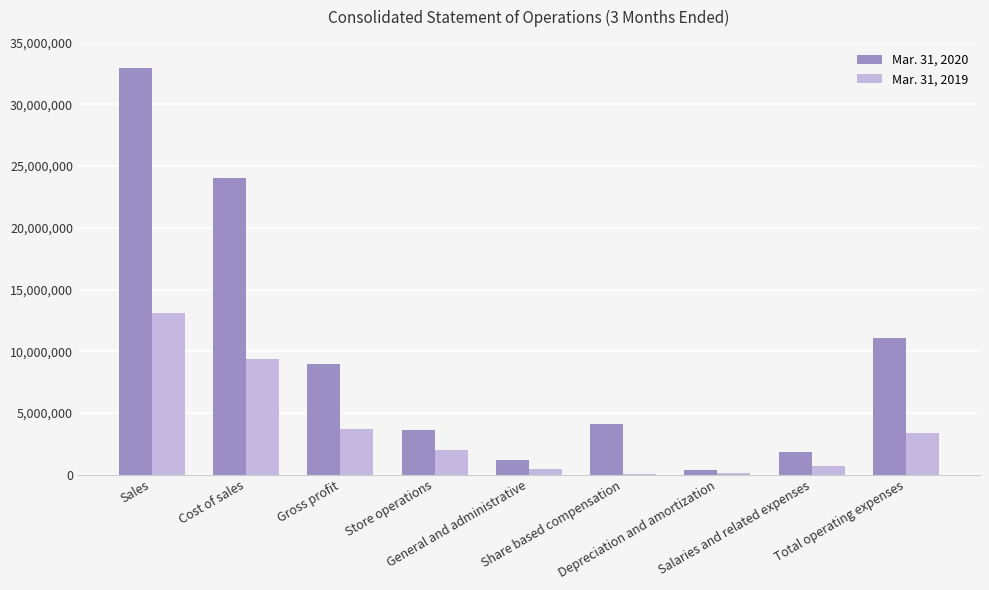

What is the difference between the Mar. 31, 2019 values at Share based compensation and Cost of sales?

9320313